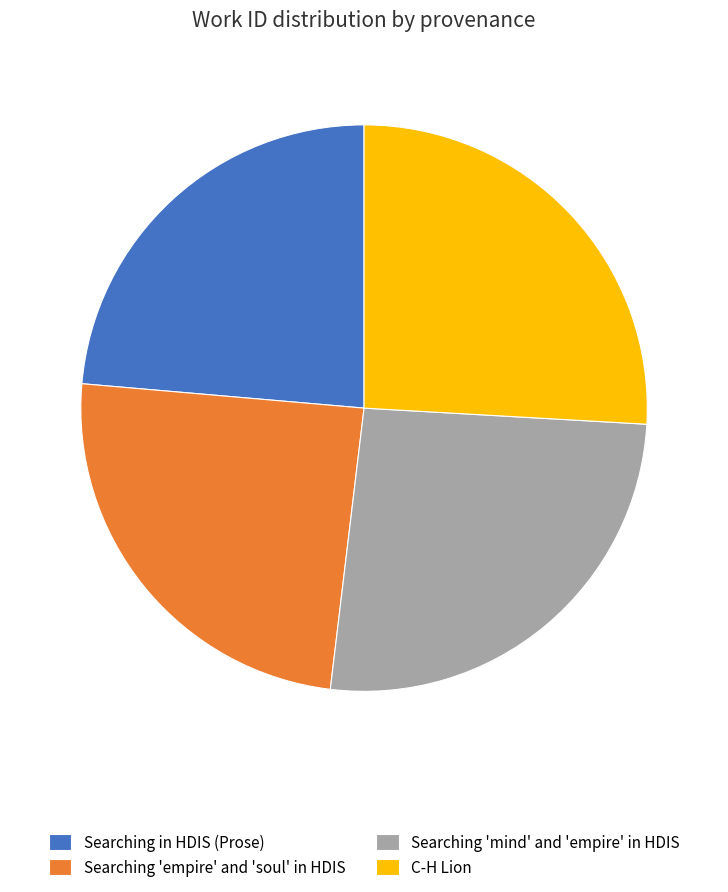

What is the smallest slice in the pie chart?

Searching in HDIS (Prose)